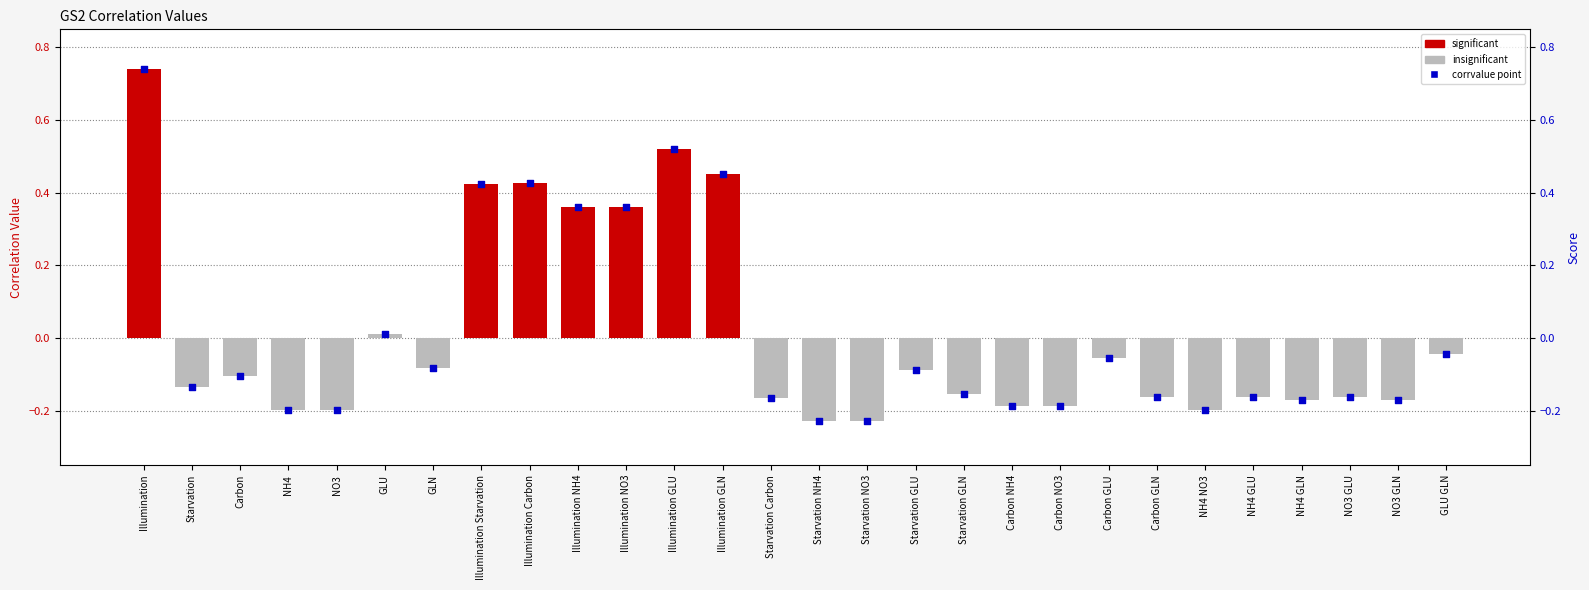

Which series contains the lowest Y value?

corrvalue